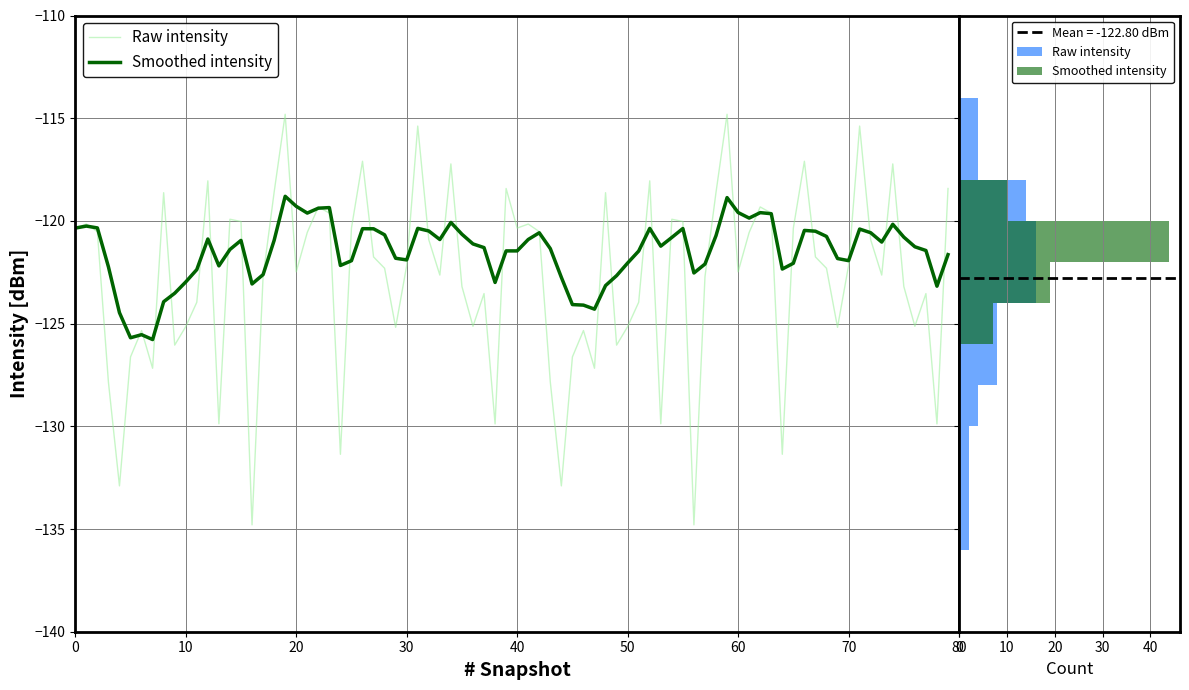

At how many categories does at least one series exceed 13?

3